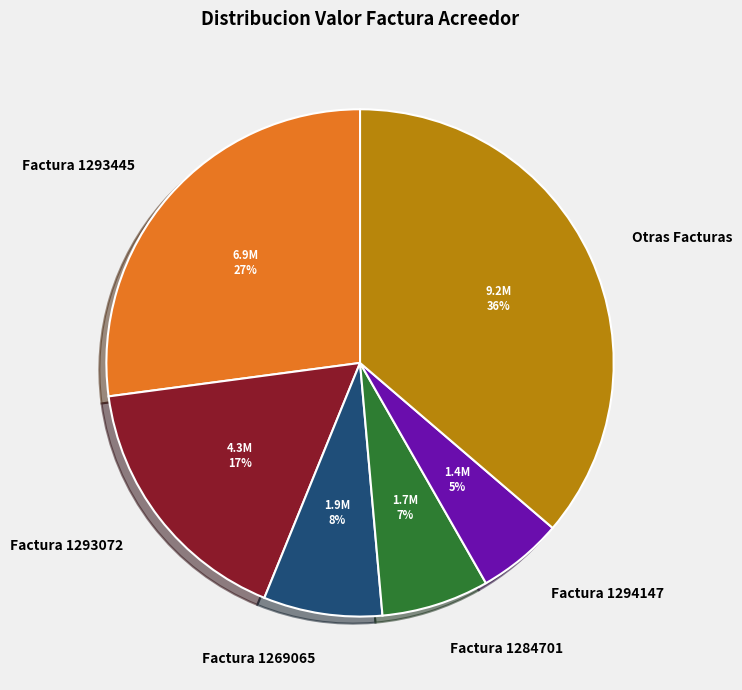

To the nearest percent, what is the combined percentage of Factura 1269065 and Otras Facturas?

44%